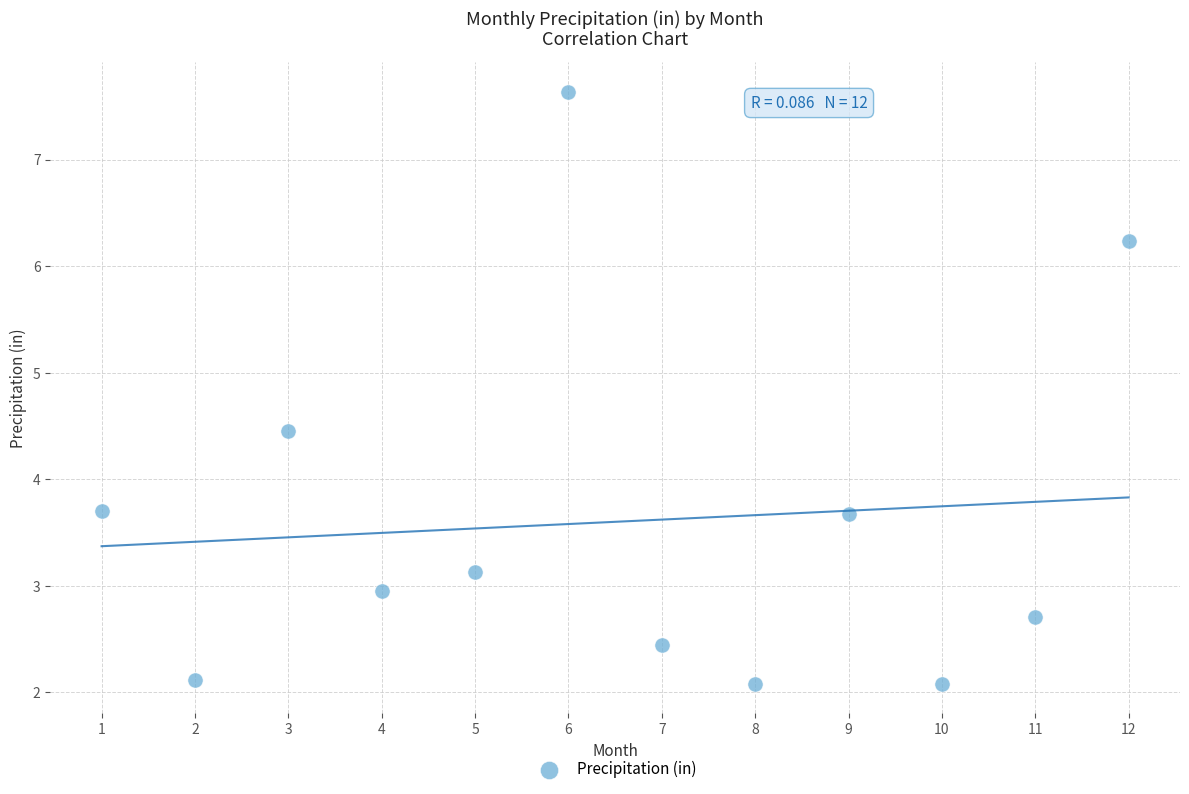

What is the range of Y values (max minus min)?

5.6